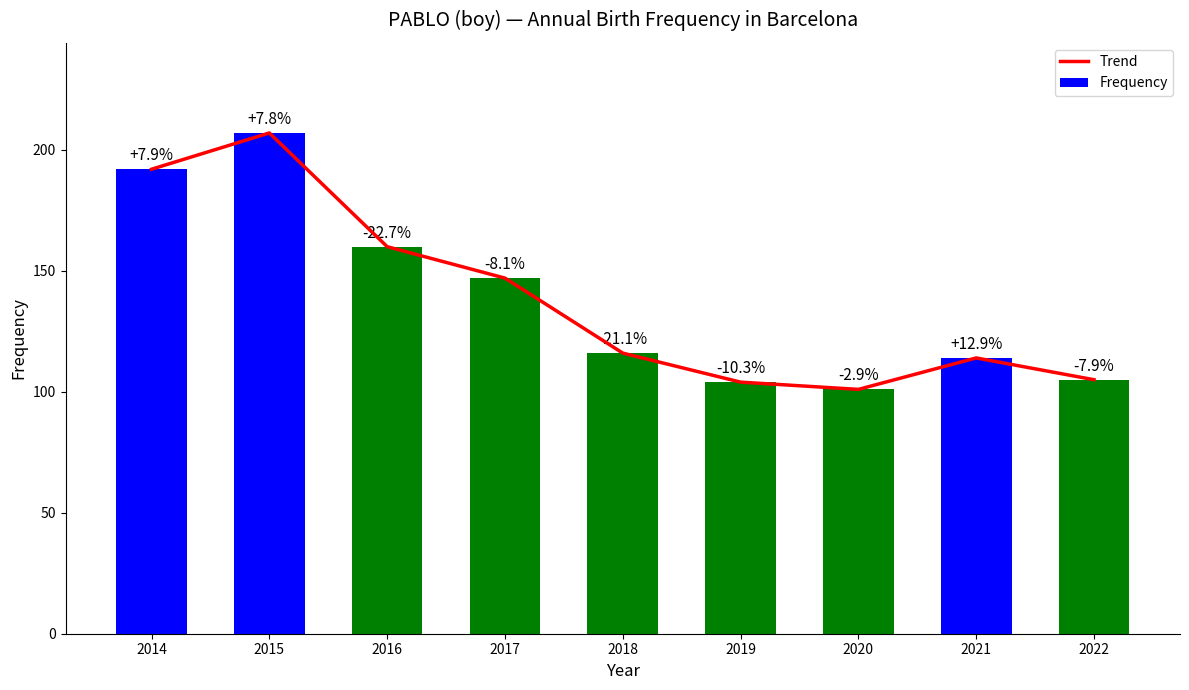

How many series are shown in this chart?

2